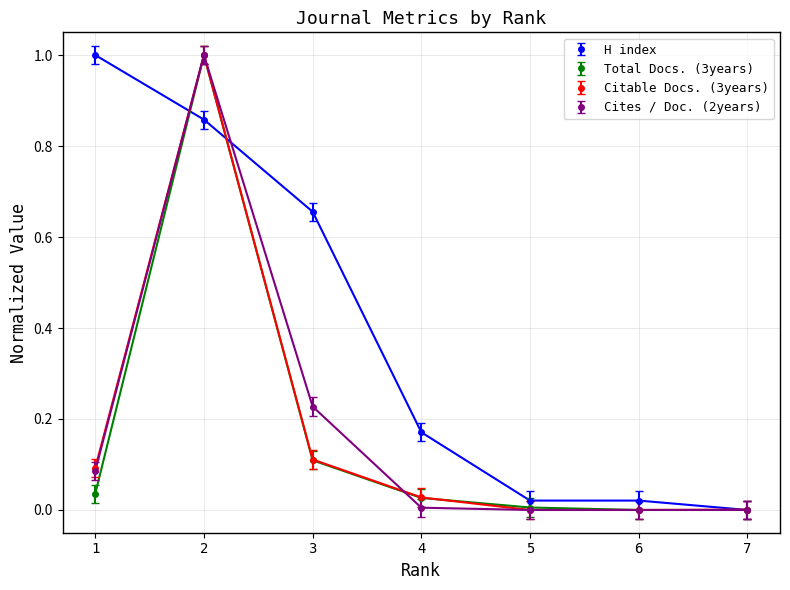

What is the difference between the highest and lowest values at 3?

0.5